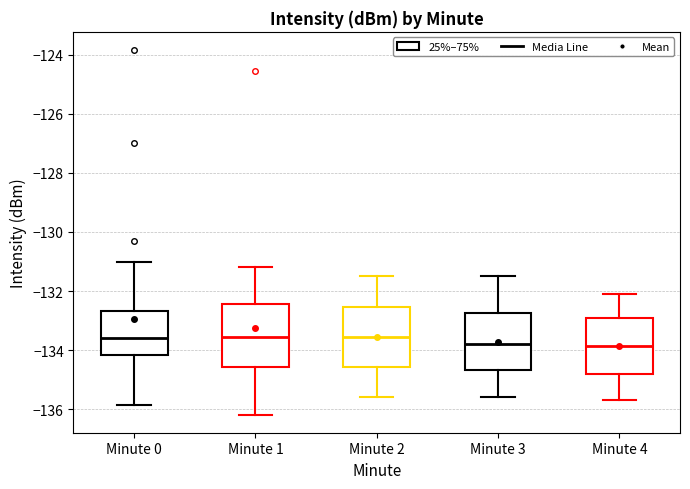

Reading left to right, read every box against the y-axis: the position of its median line, the range the box covers, and the ends of its whiskers. The values are not printed on the chart, so give them approximately, as read against the axis.

Minute 0: median -133.6, box -134.2 to -132.6, whiskers -135.8 to -131.0
Minute 1: median -133.6, box -134.6 to -132.4, whiskers -136.2 to -131.2
Minute 2: median -133.6, box -134.6 to -132.6, whiskers -135.6 to -131.4
Minute 3: median -133.8, box -134.6 to -132.8, whiskers -135.6 to -131.4
Minute 4: median -133.8, box -134.8 to -133.0, whiskers -135.6 to -132.0